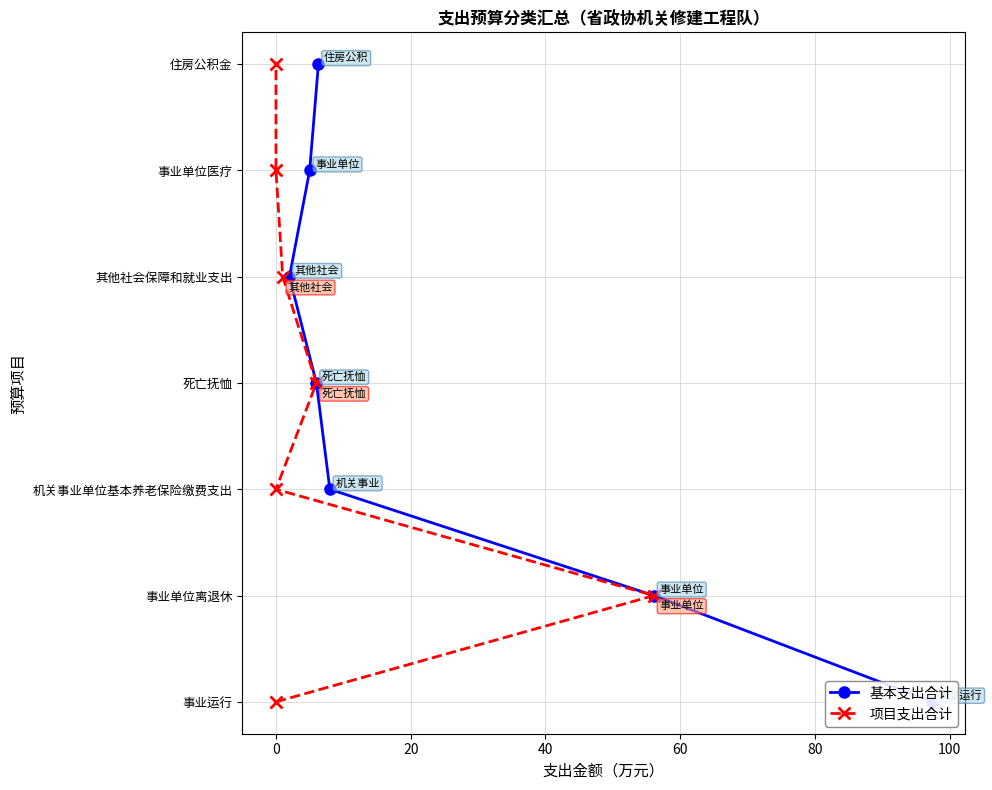

How many lines are shown in the chart?

2